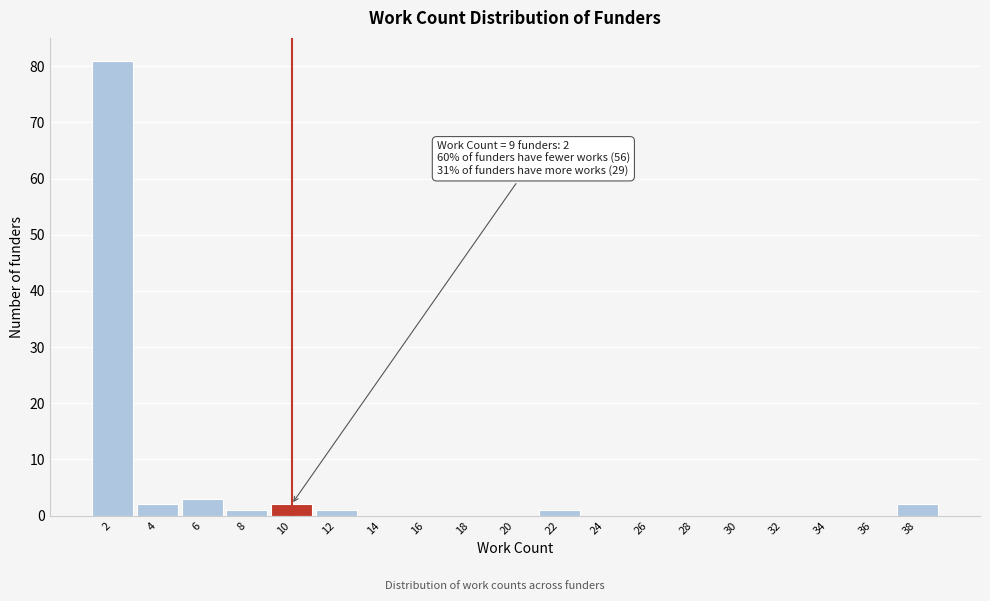

Reading left to right, what are all the values shown in this chart?

2=81	4=2	6=3	8=1	10=2	12=1	14=0	16=0	18=0	20=0	22=1	24=0	26=0	28=0	30=0	32=0	34=0	36=0	38=2